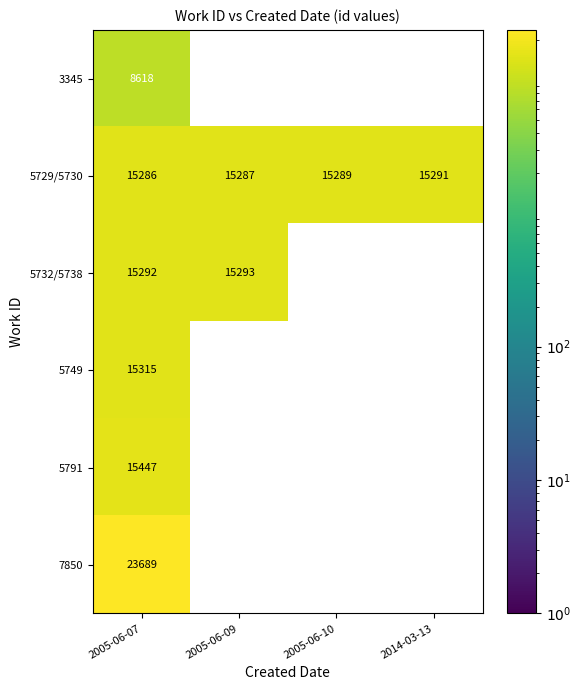

The value of 5732/5738 at 2005-06-07 is 15292. True or false?

True